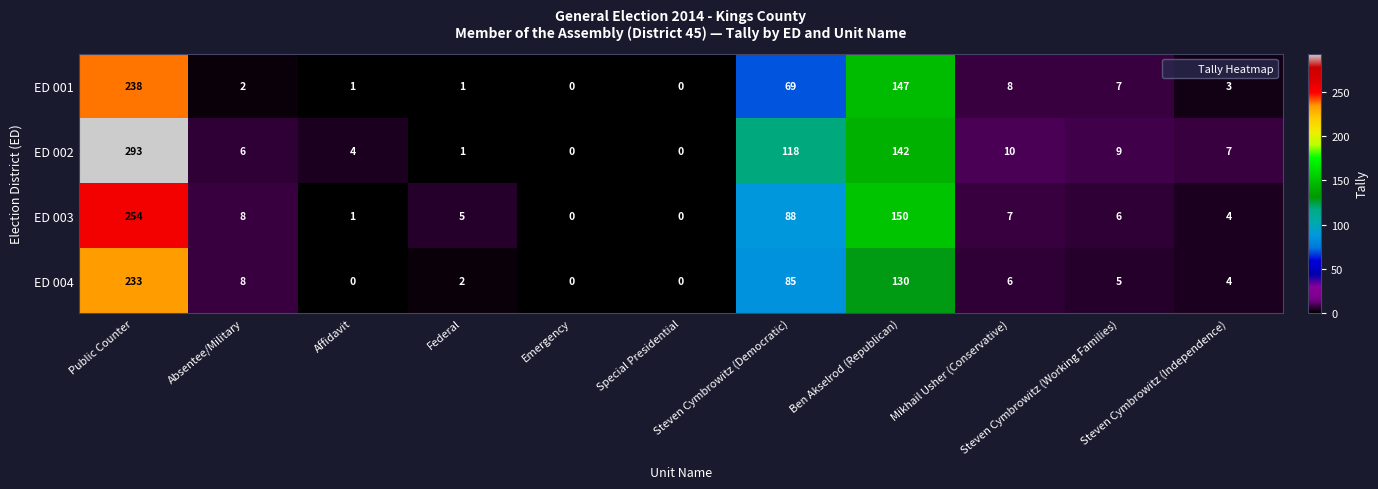

Which series has the largest range (max minus min)?

ED 002